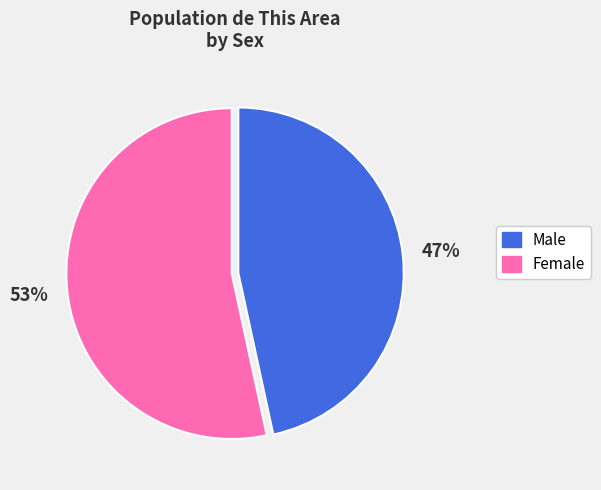

Is the sum of Male and Female greater than half?

Yes